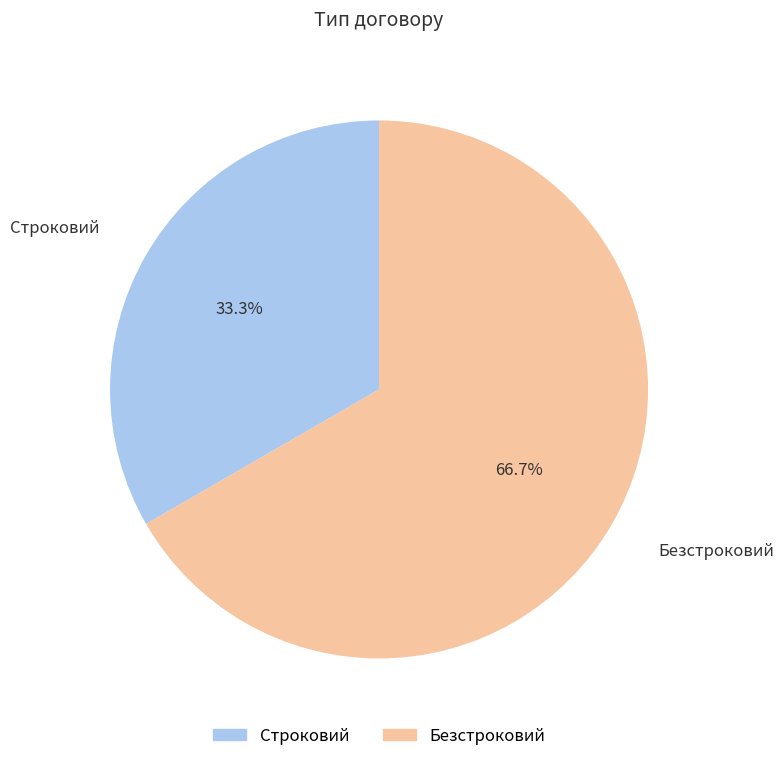

Rank the categories by value from highest to lowest.

Безстроковий, Строковий